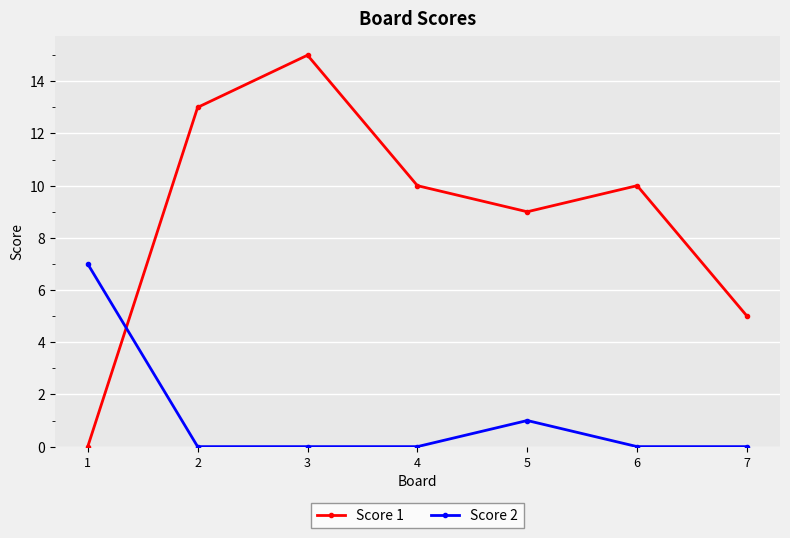

What is the value of the Score 1 point at the 3rd from the left?

15